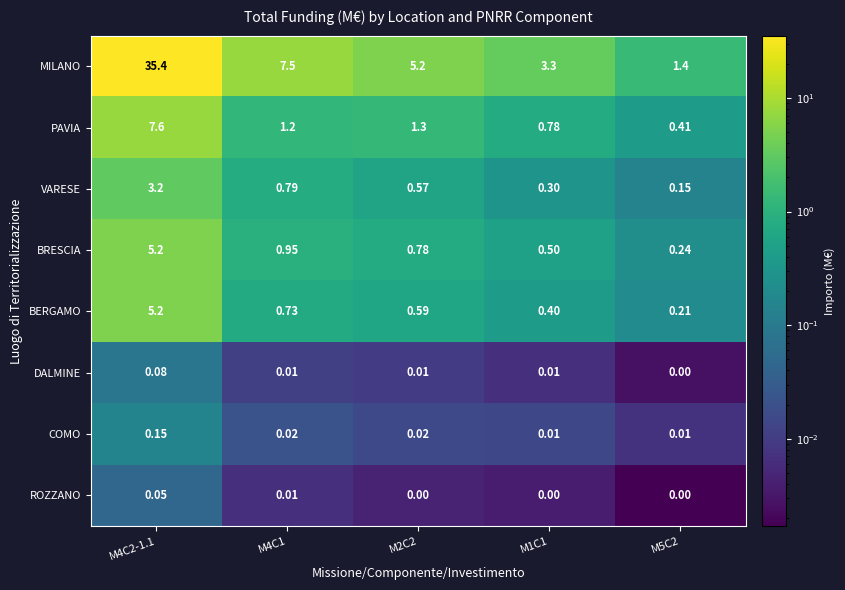

Which series changed the most between M4C1 and M1C1?

MILANO